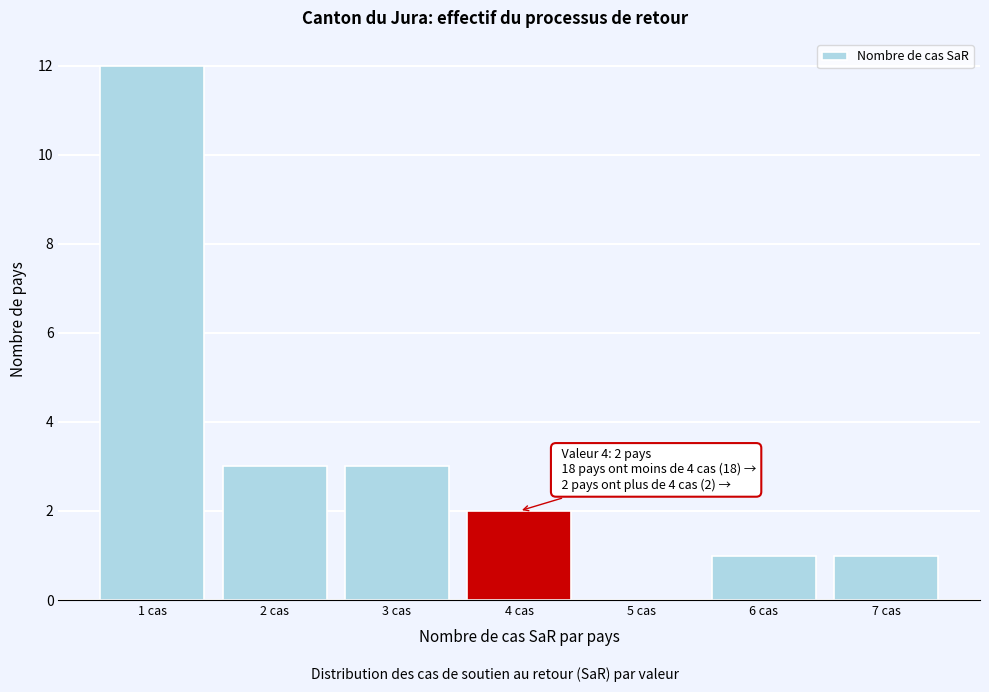

Over which range of the x-axis is the bar tallest?

0.5 to 1.5